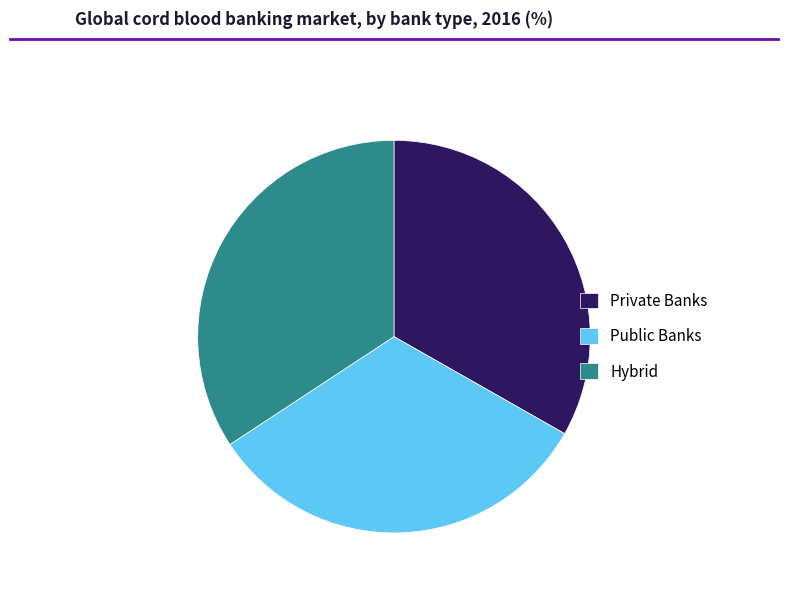

Rank the categories by value from highest to lowest.

Hybrid, Private Banks, Public Banks